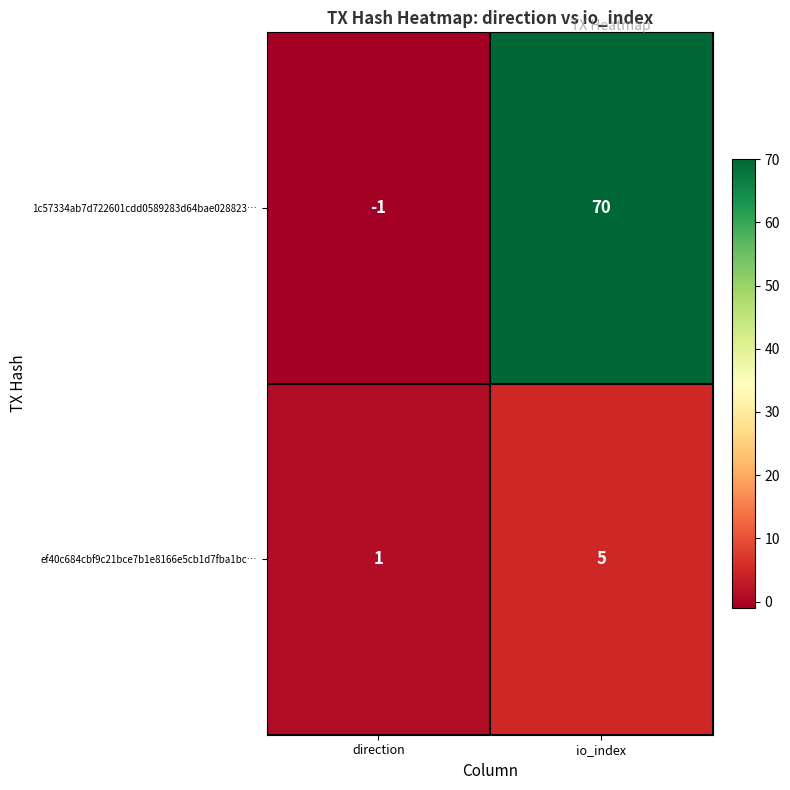

Is the value of 1c57334ab7d722601cdd0589283d64bae028823… at direction greater than the value of ef40c684cbf9c21bce7b1e8166e5cb1d7fba1bc… at direction?

No